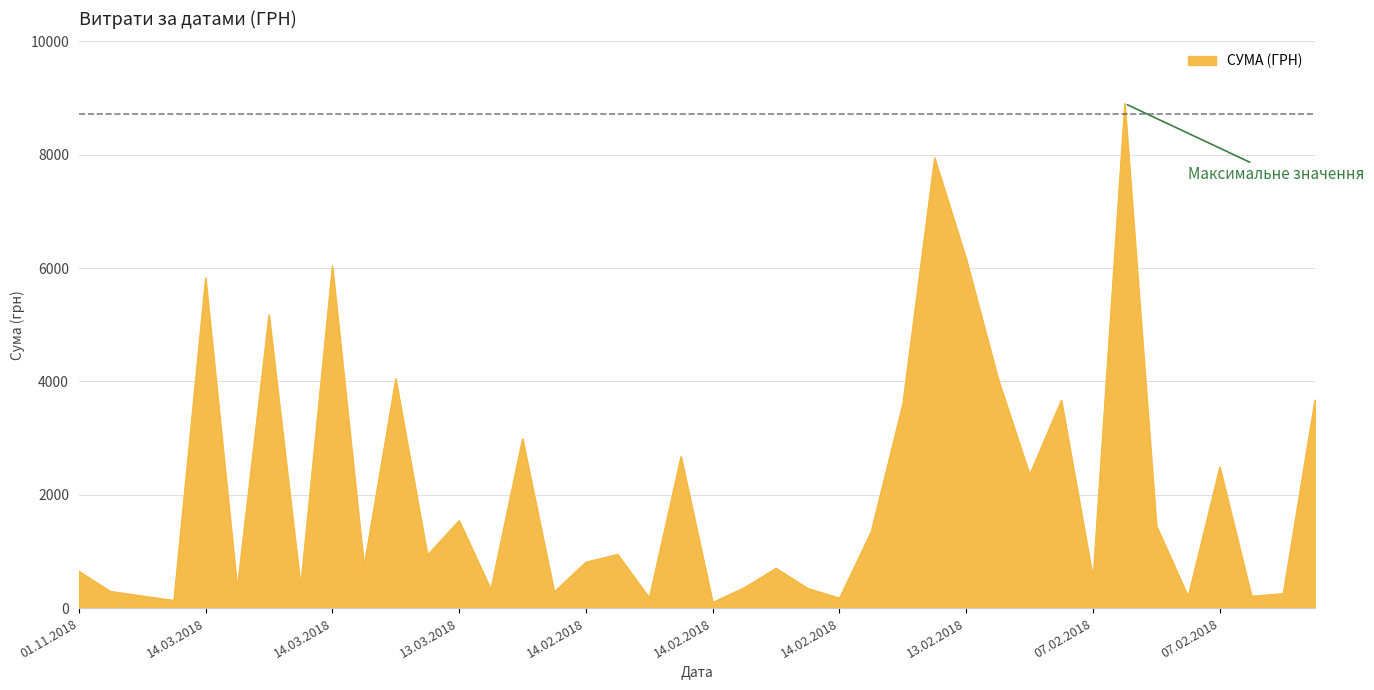

What is the maximum value shown in the chart?

8903.7